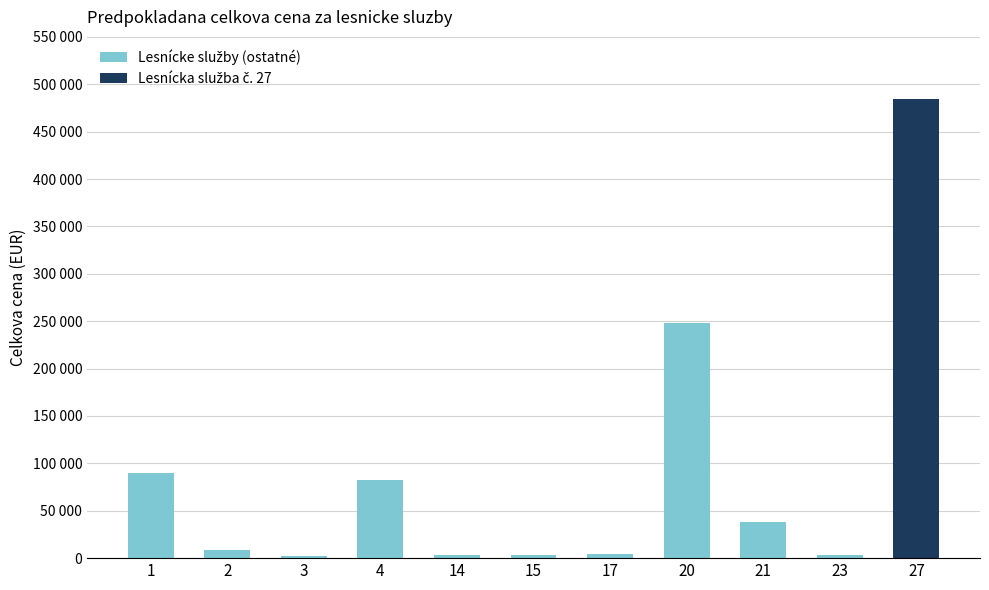

What is the difference between the values at 1 and 2?

81221.9